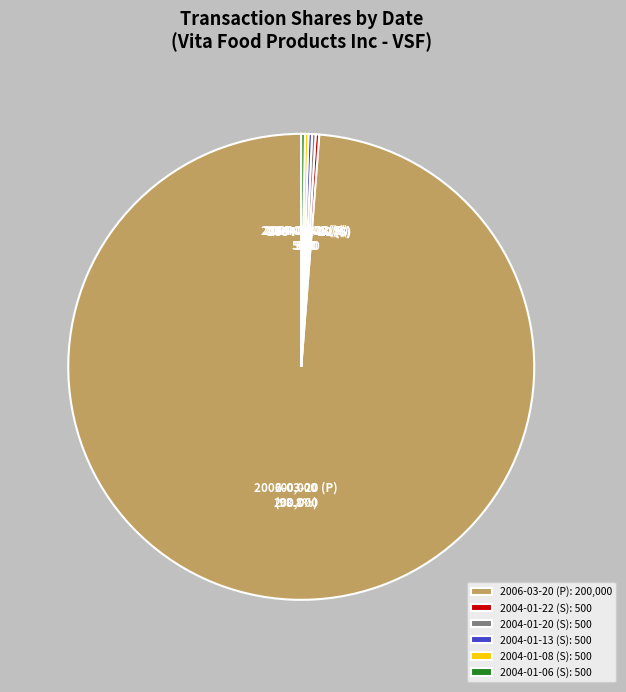

Is there a majority slice in this chart?

Yes